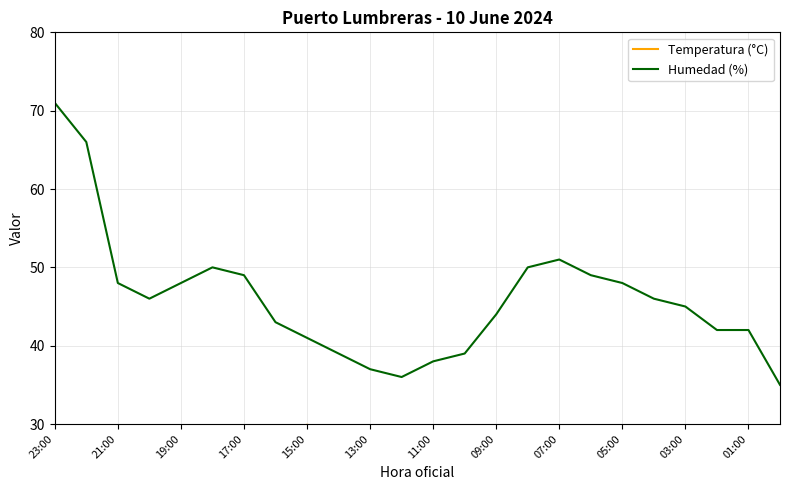

What is the difference between the maximum and minimum values in the Humedad (%) series?

36